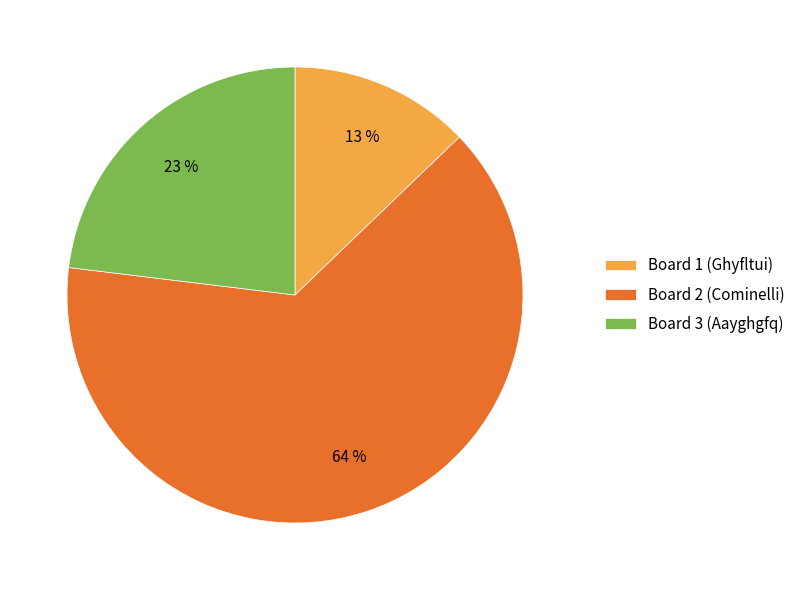

To the nearest percent, what percentage of the pie is Board 2 (Cominelli)?

64%